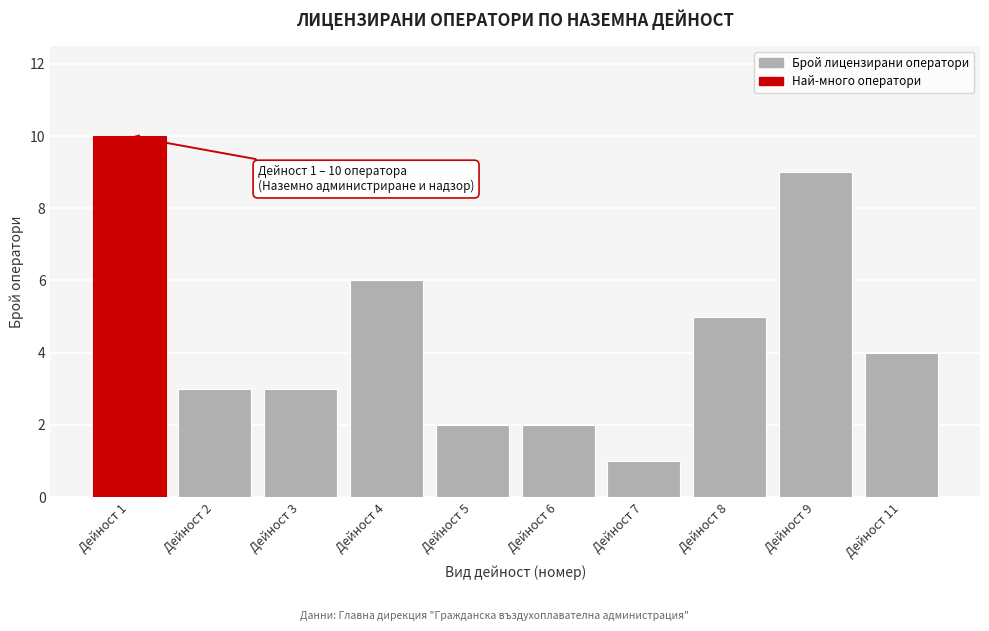

Reading left to right, list all the values displayed in this chart.

10	3	3	6	2	2	1	5	9	4